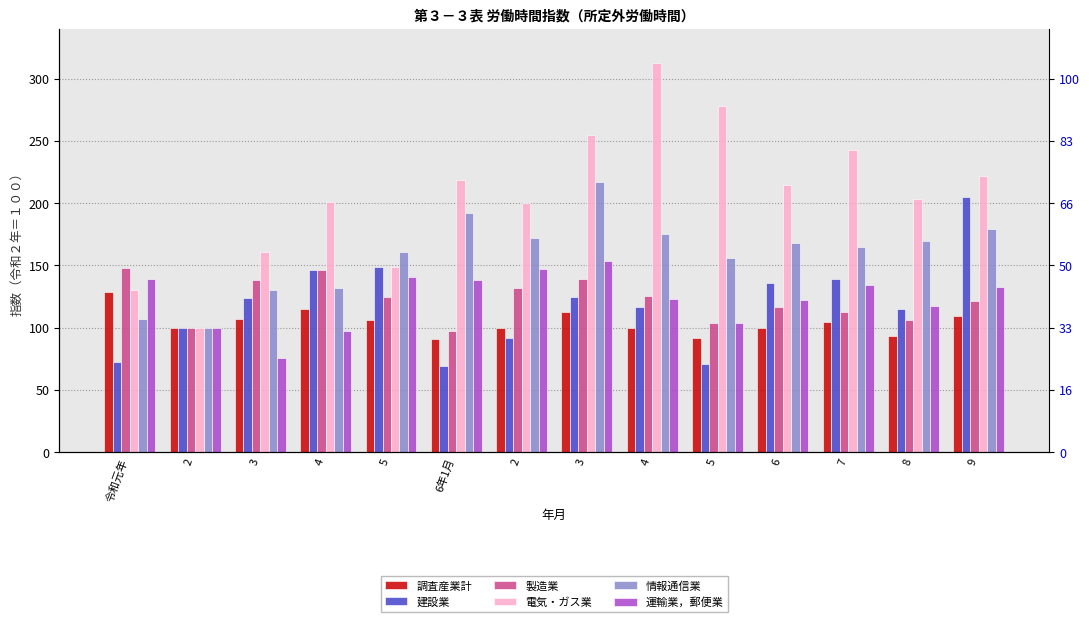

How many bars are there in each group?

6